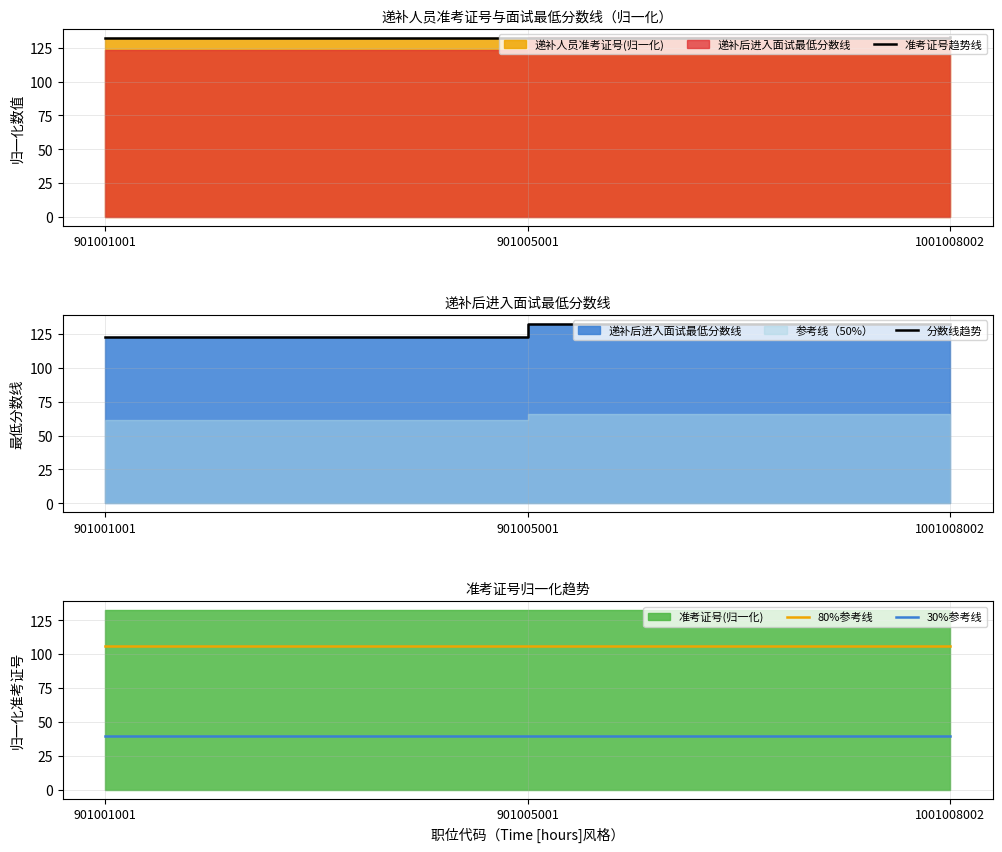

What is the difference between the maximum and minimum values in the 分数线趋势 series?

9.5